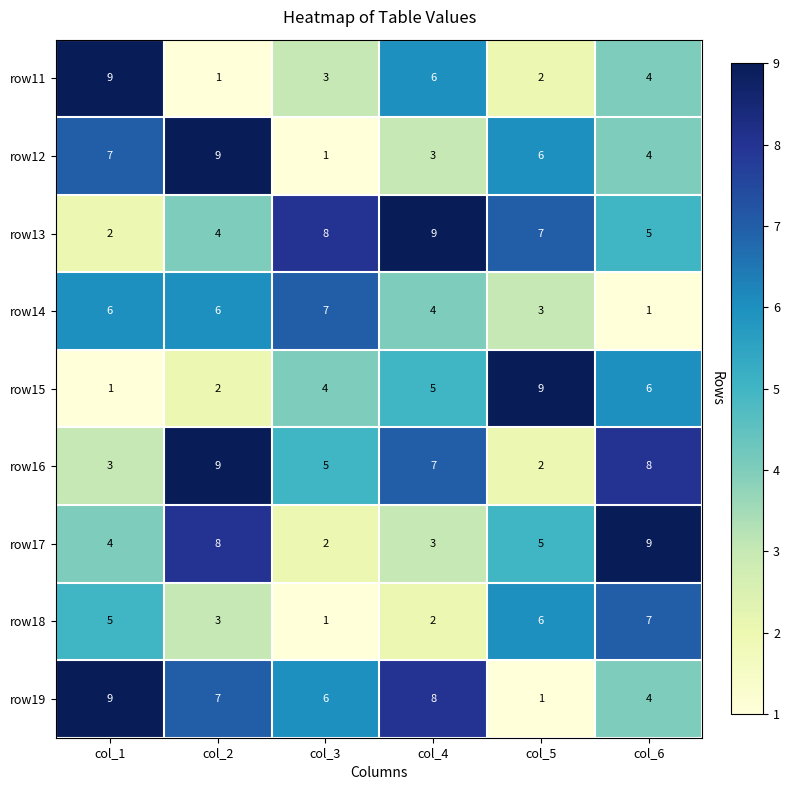

What is the total value across all series at col_1?

46